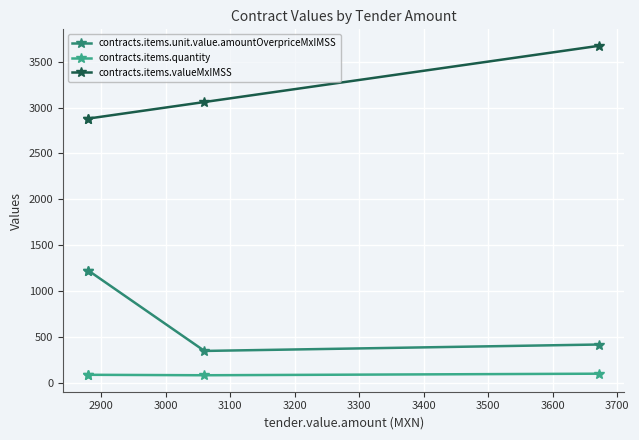

True or false: contracts.items.quantity and contracts.items.unit.value.amountOverpriceMxIMSS cross at least once.

False